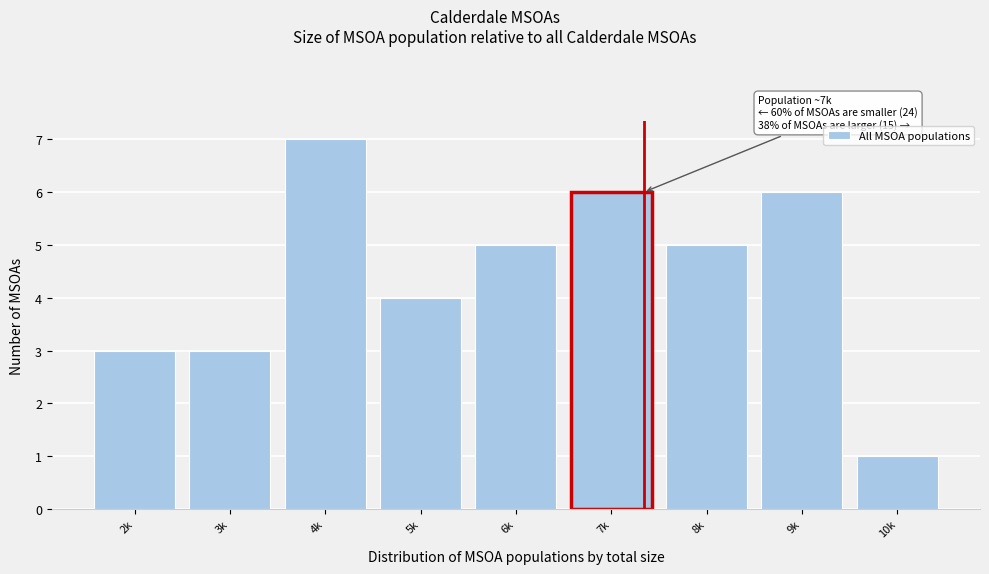

Reading left to right, what are all the values shown in this chart?

2k=3	3k=3	4k=7	5k=4	6k=5	7k=6	8k=5	9k=6	10k=1